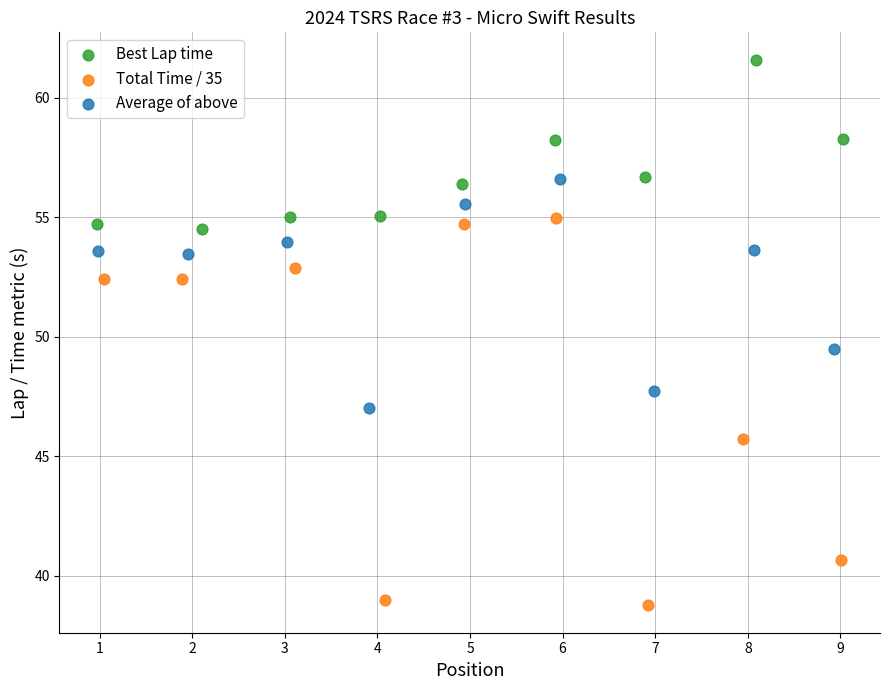

Which series reaches the minimum Y coordinate?

Total Time / 35